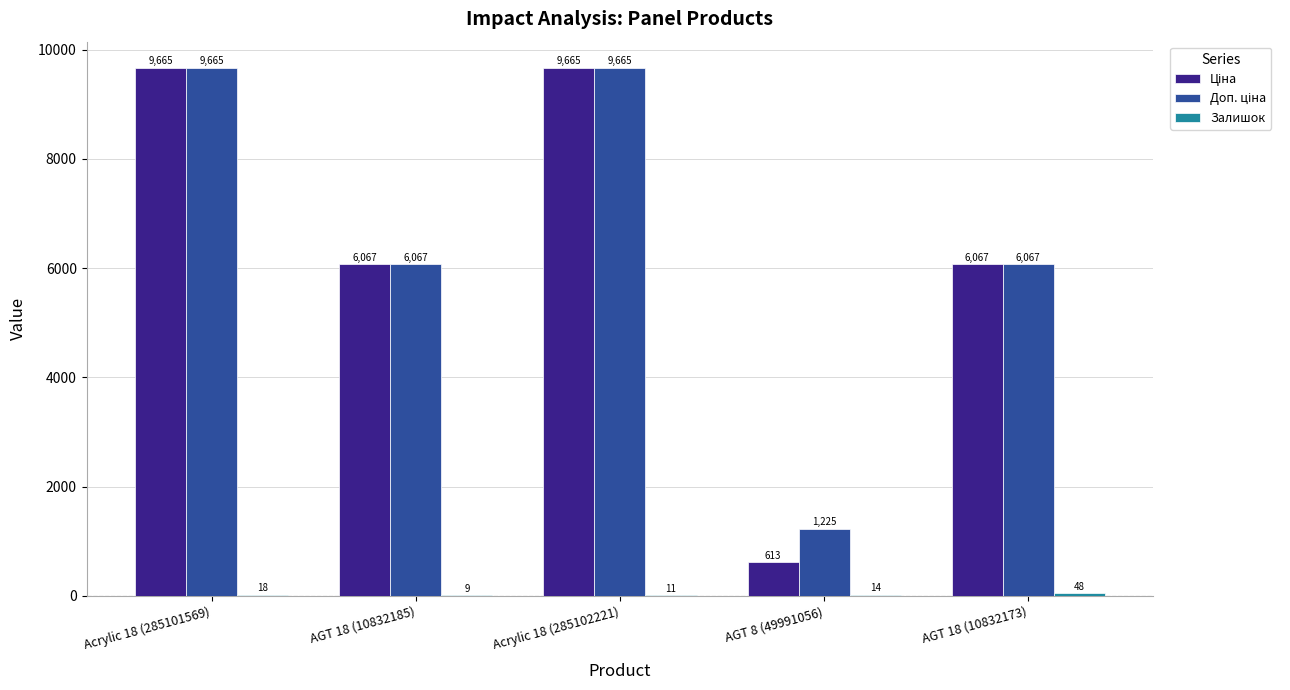

What is the maximum value shown in the chart?

9664.7